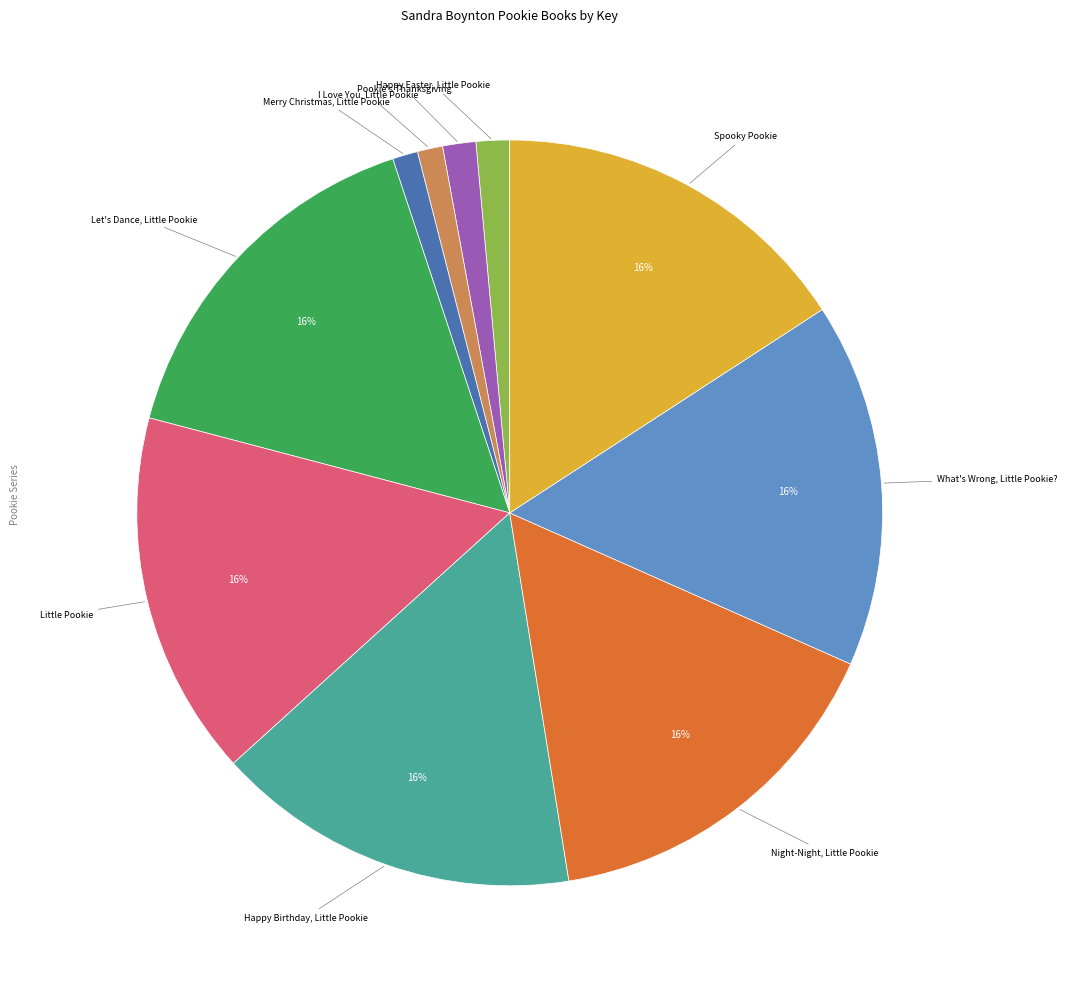

Does any single category account for the majority?

No